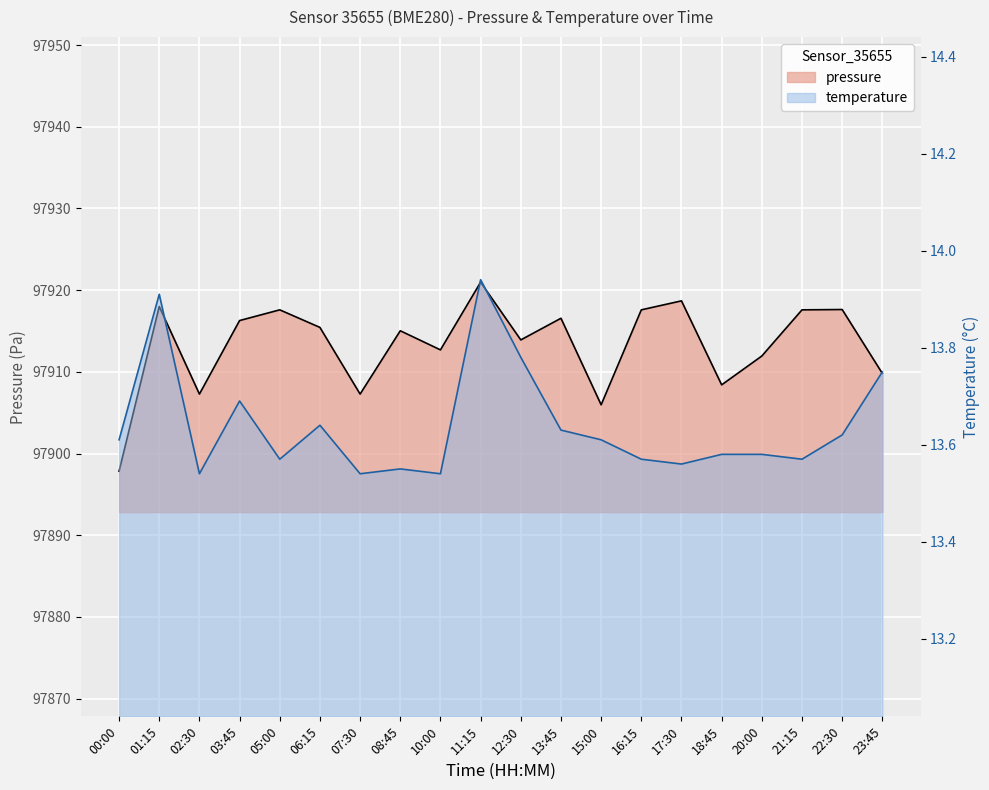

Where is the first local minimum for temperature?

02:30